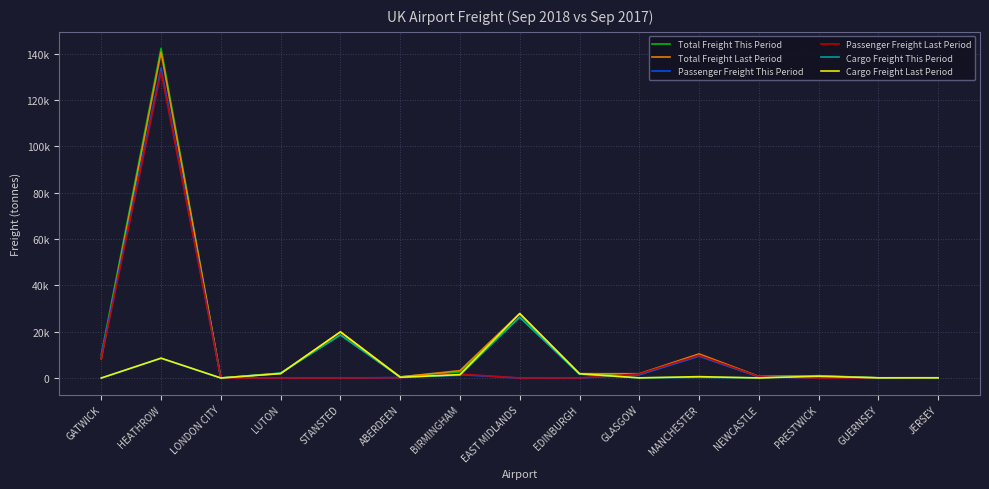

The value of Total Freight This Period at ABERDEEN is 295.4. True or false?

False